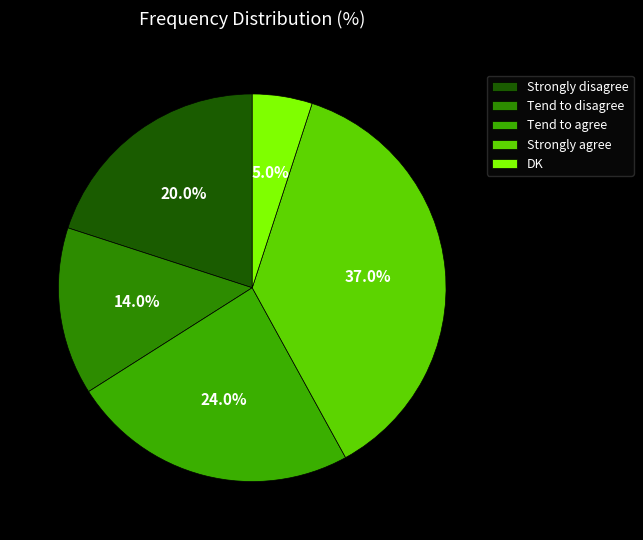

To the nearest percent, what is the difference between the Tend to disagree and DK slice percentages?

9%